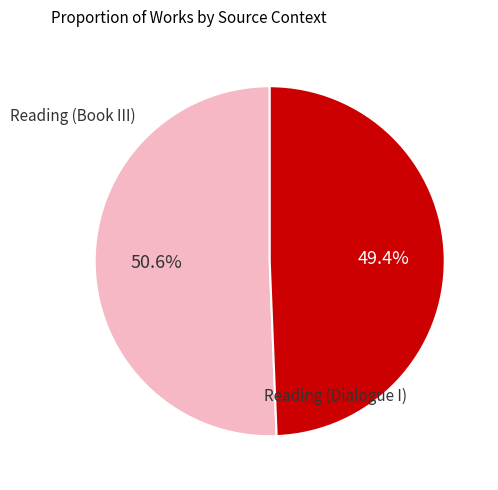

Is there a majority slice in this chart?

Yes